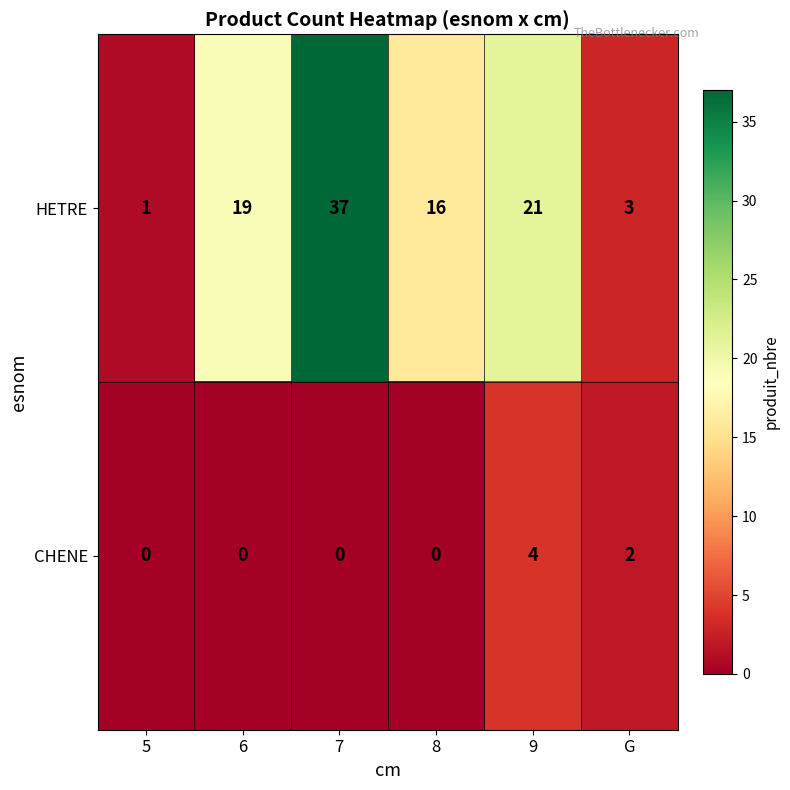

True or false: CHENE has a value of 1 at 6.

False